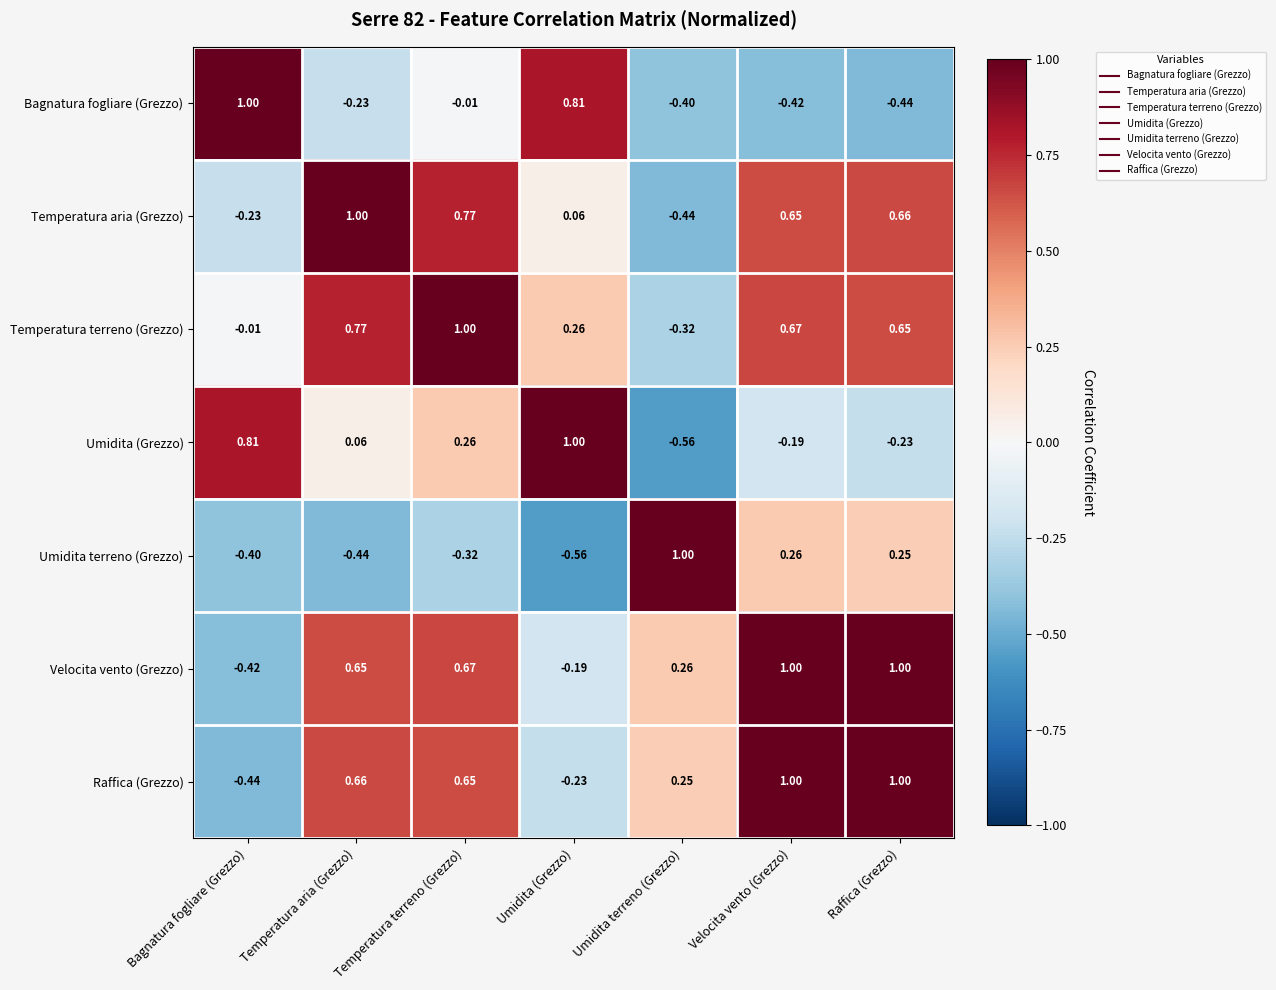

Which category has the lowest value in the Umidita terreno (Grezzo) series?

Umidita (Grezzo)